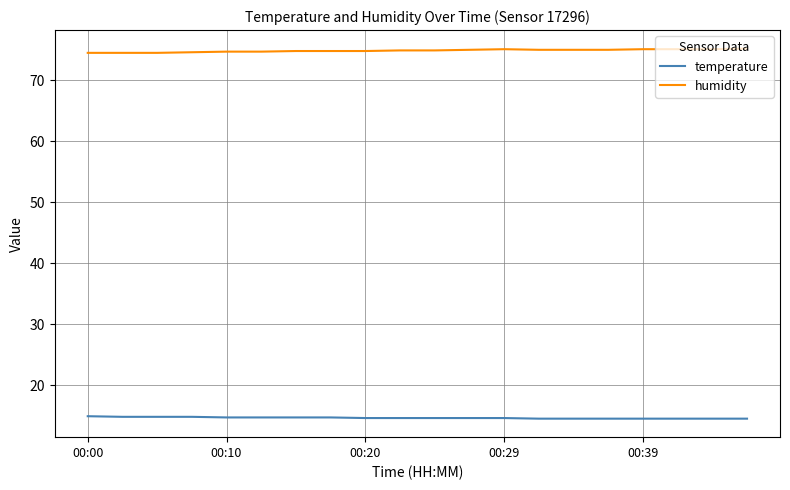

Rank the series by their maximum value, from highest to lowest.

humidity, temperature